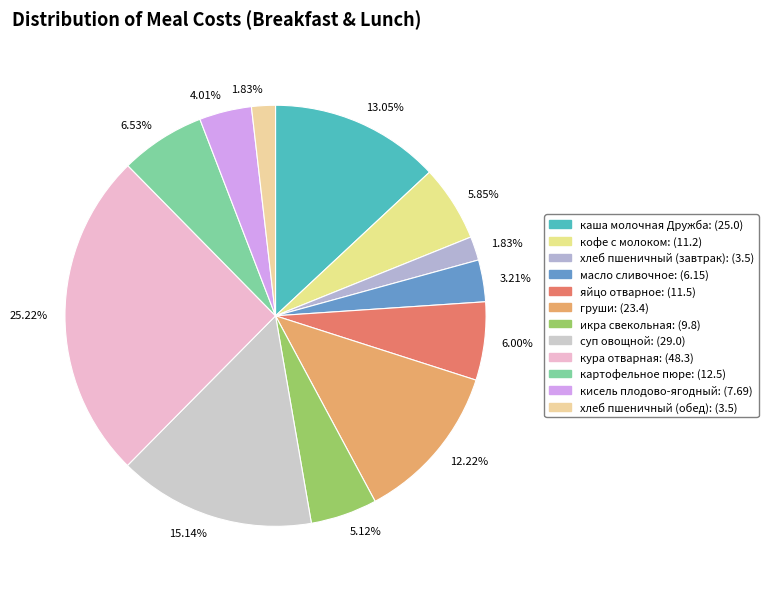

How many segments does this pie chart have?

12